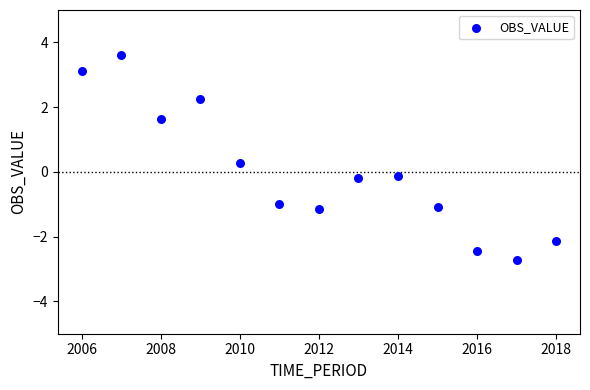

What is the range of X values (max minus min)?

12.0